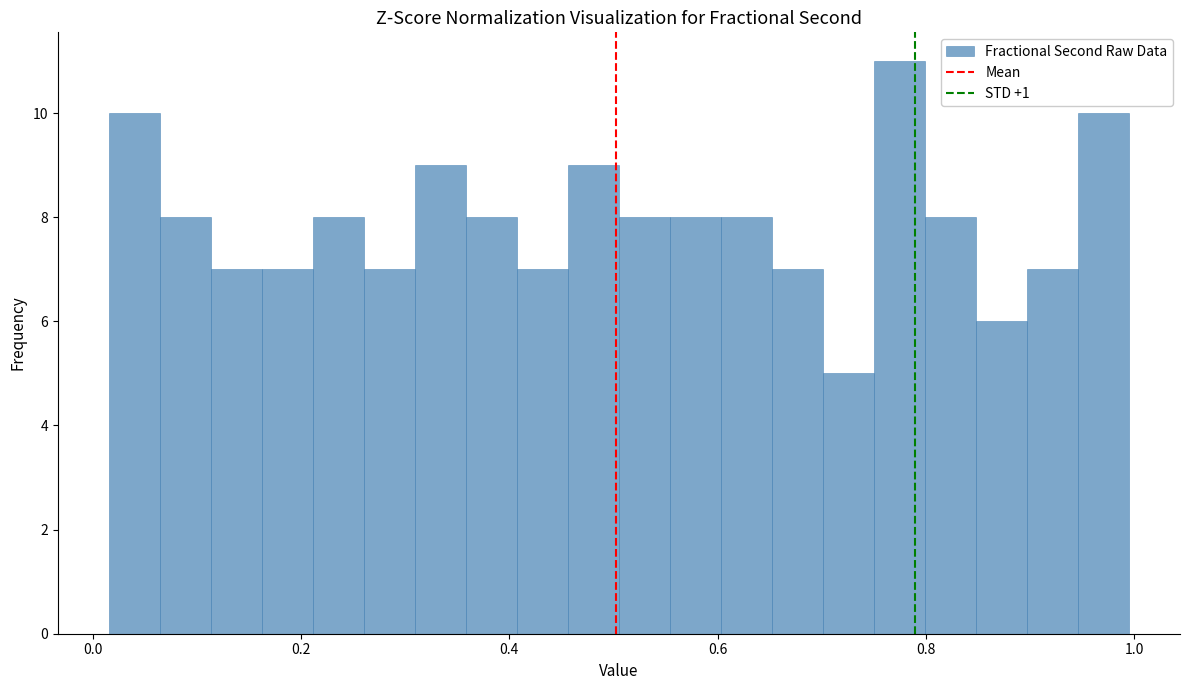

Read against the x-axis, roughly where is the centre of the tallest bar?

0.78